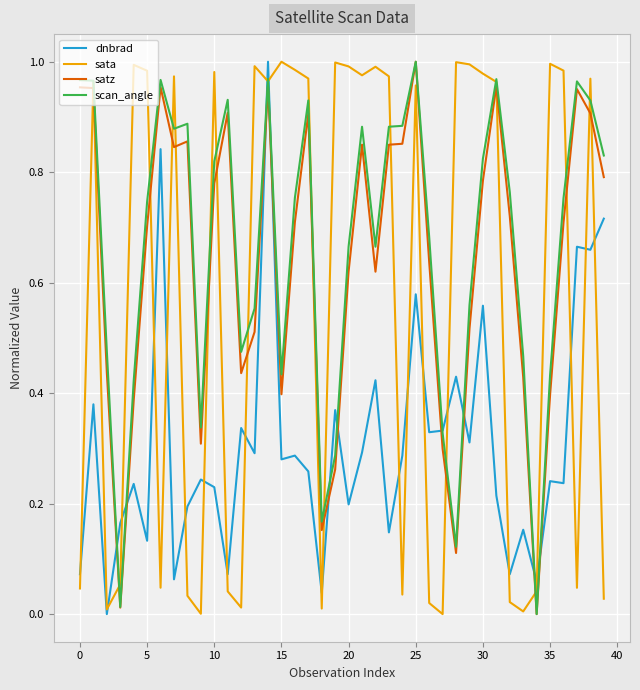

What are all the series names shown in the legend?

dnbrad, sata, satz, scan_angle